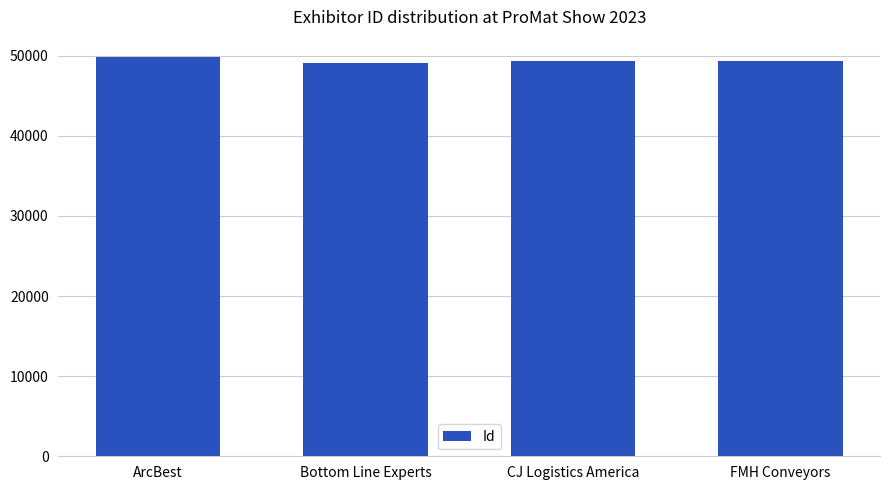

True or false: the data shows 49825 at ArcBest.

True